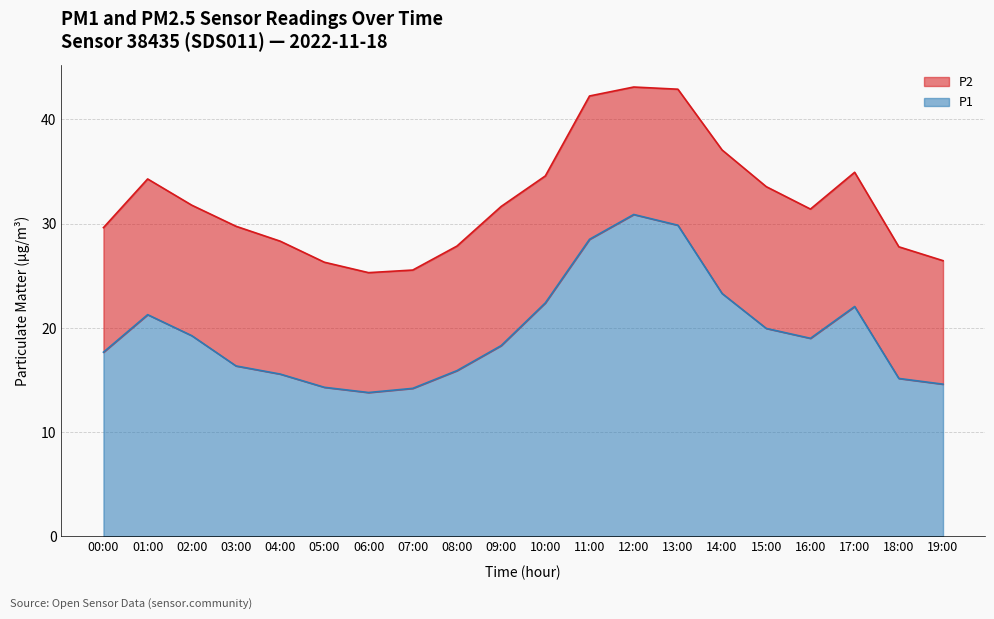

What is the smallest value displayed?

13.8